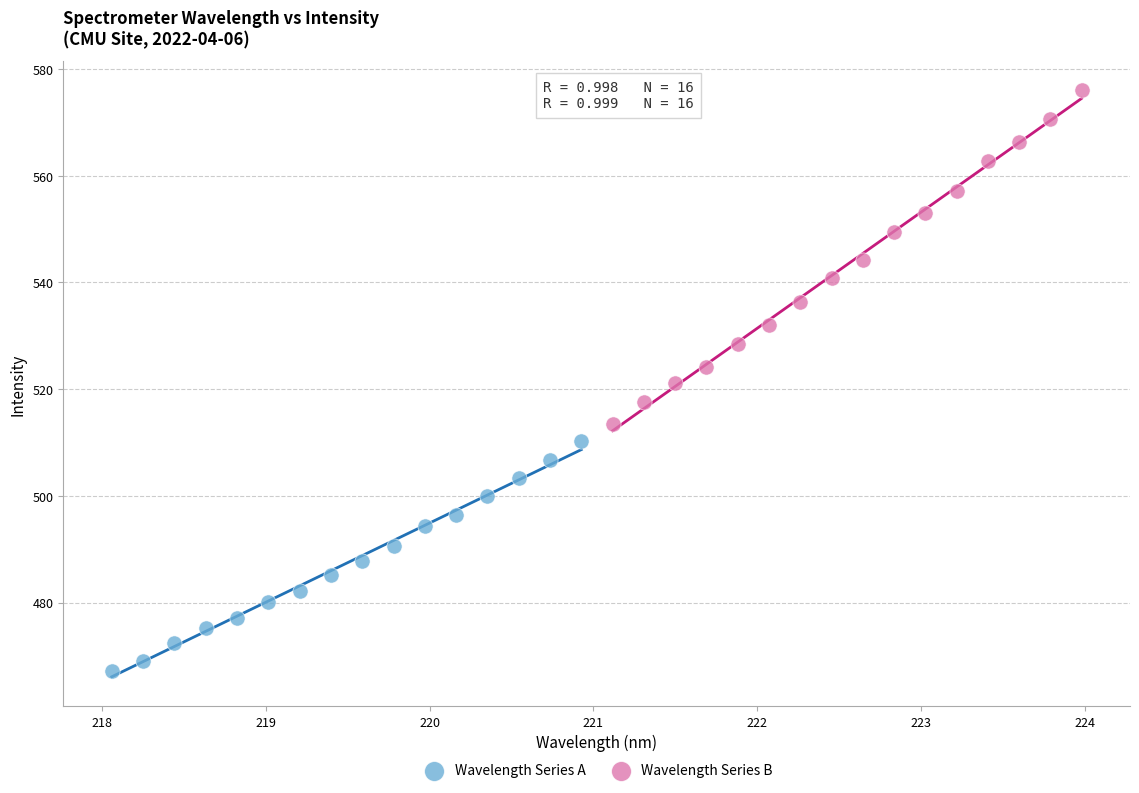

Which series contains the lowest Y value?

Wavelength Series A